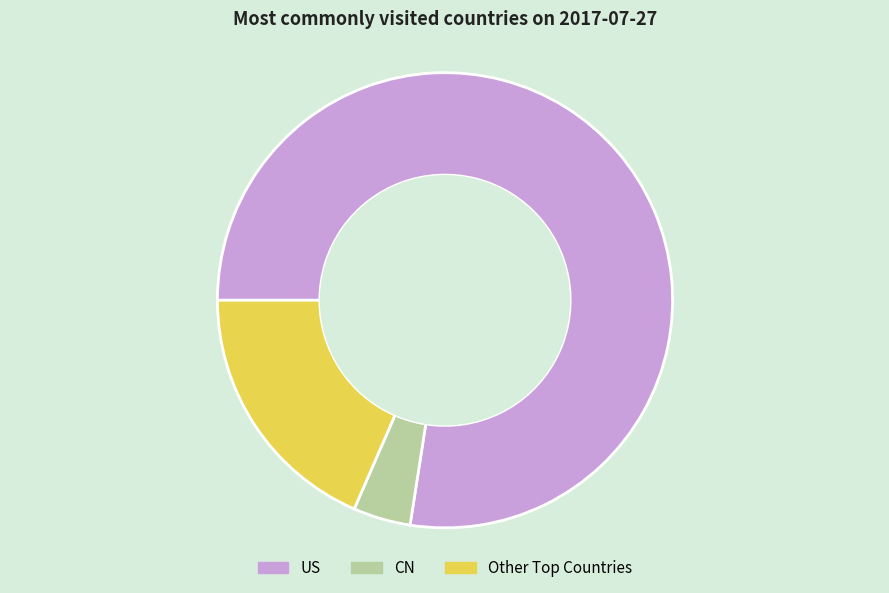

Does any single category account for the majority?

Yes